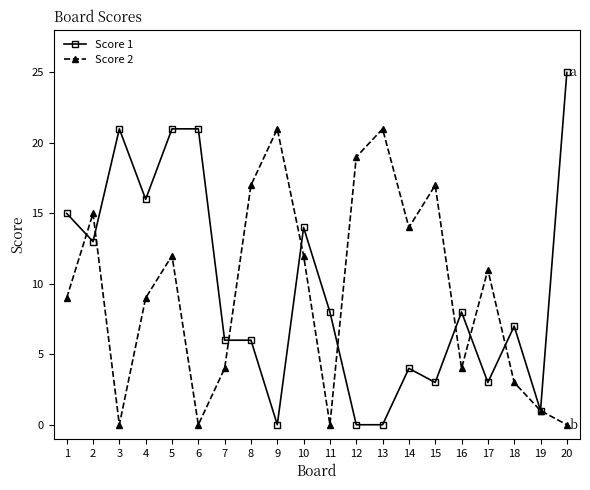

Between 2 and 20, which series saw the biggest shift?

Score 2